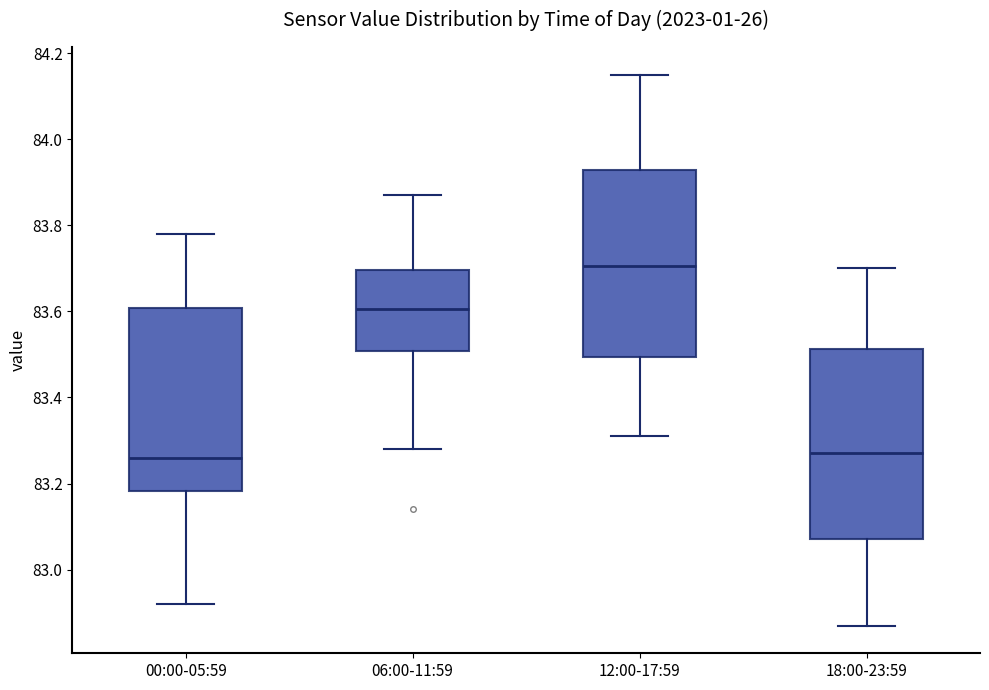

Reading left to right, read every box against the y-axis: the position of its median line, the range the box covers, and the ends of its whiskers. The values are not printed on the chart, so give them approximately, as read against the axis.

00:00-05:59: median 83.26, box 83.18 to 83.60, whiskers 82.92 to 83.78
06:00-11:59: median 83.60, box 83.50 to 83.70, whiskers 83.28 to 83.88
12:00-17:59: median 83.70, box 83.50 to 83.92, whiskers 83.32 to 84.16
18:00-23:59: median 83.28, box 83.08 to 83.52, whiskers 82.88 to 83.70